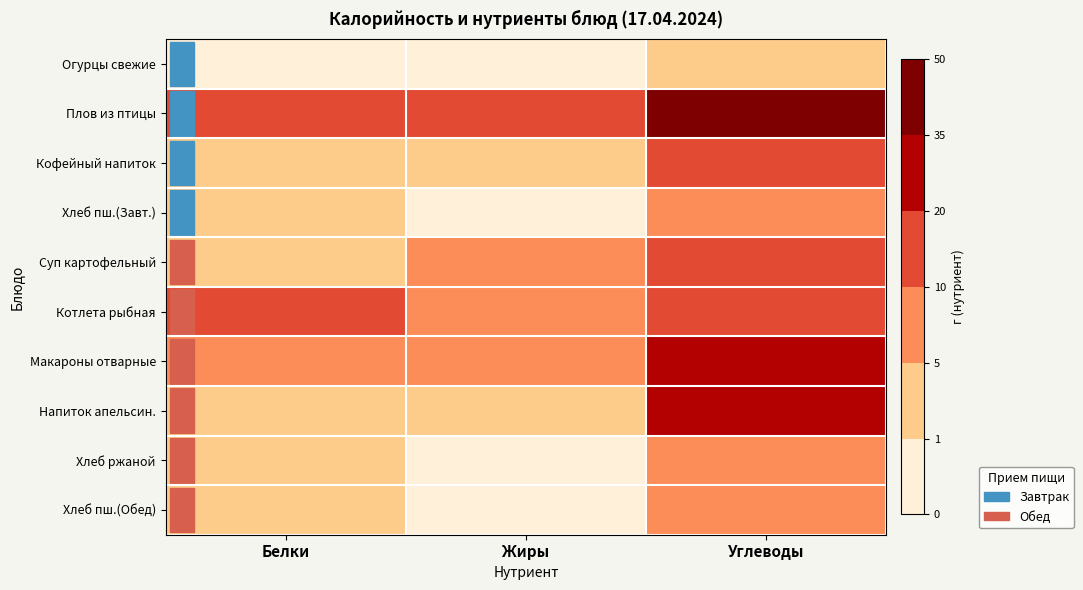

What is the maximum value shown in the chart?

43.9